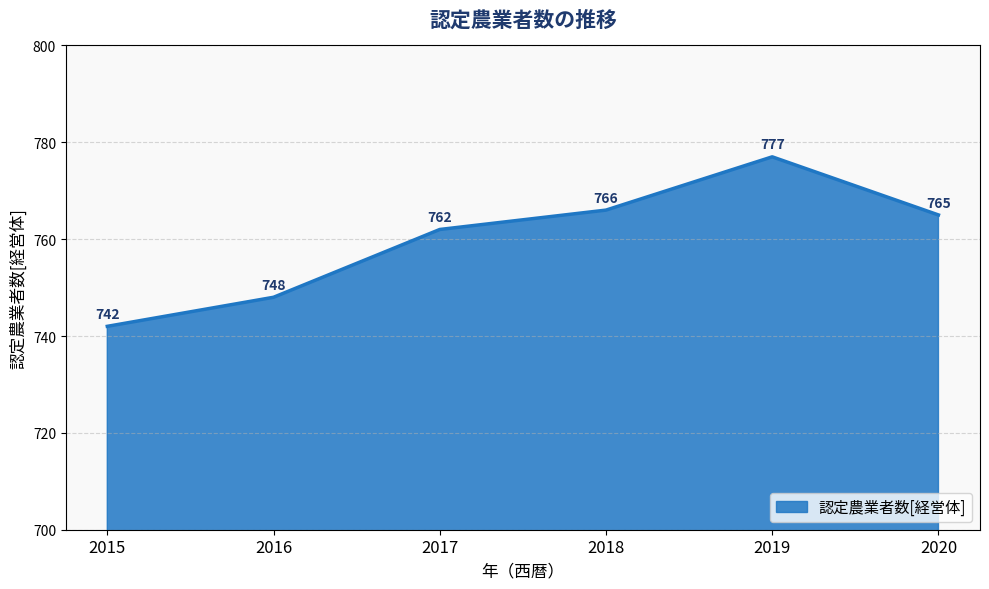

What is the change in value from 2016 to 2018?

+18